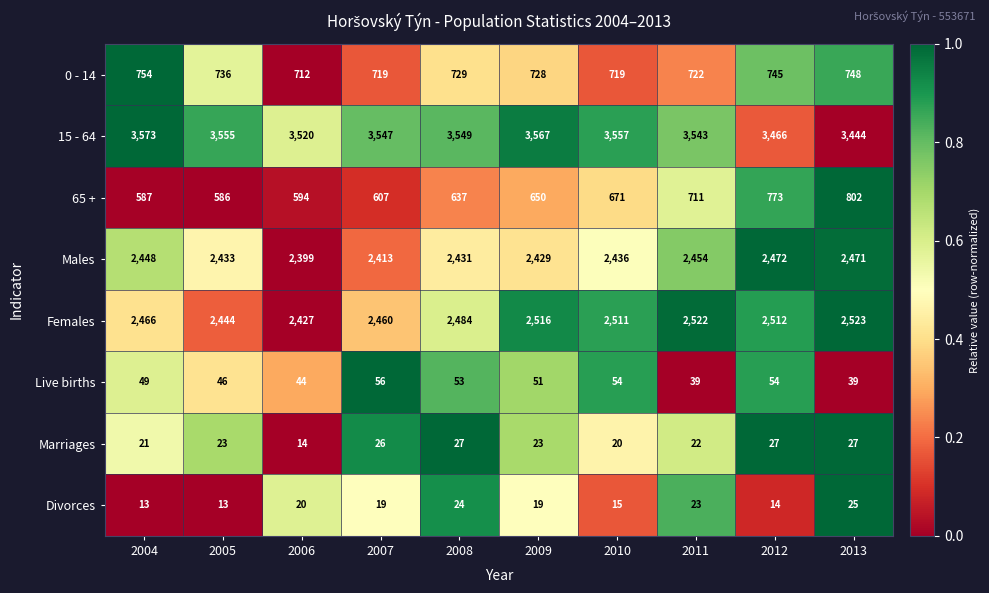

What is the difference between the 0 - 14 values at 2005 and 2006?

24